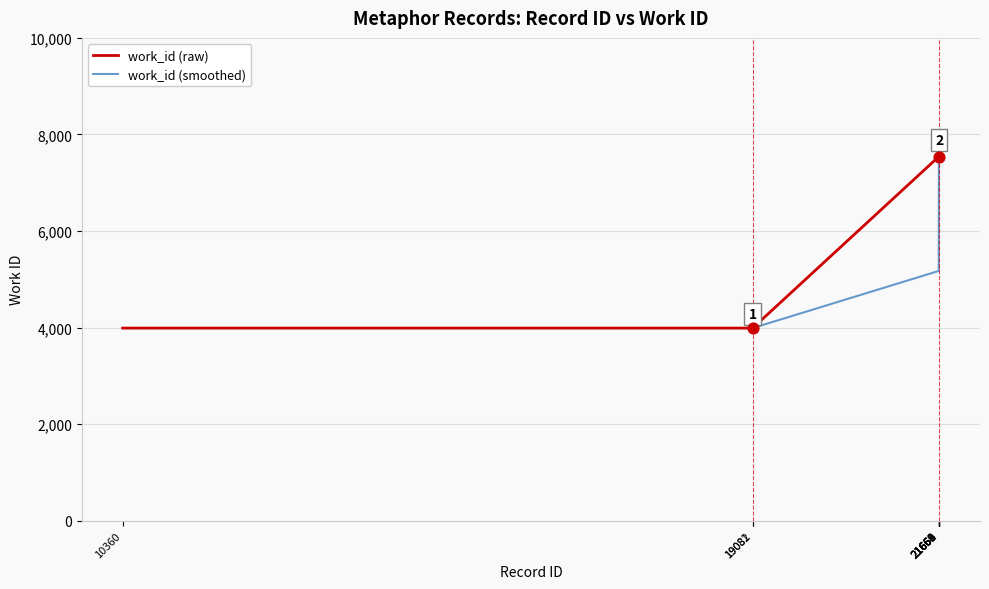

What are all the series names shown in the legend?

work_id (raw), work_id (smoothed)